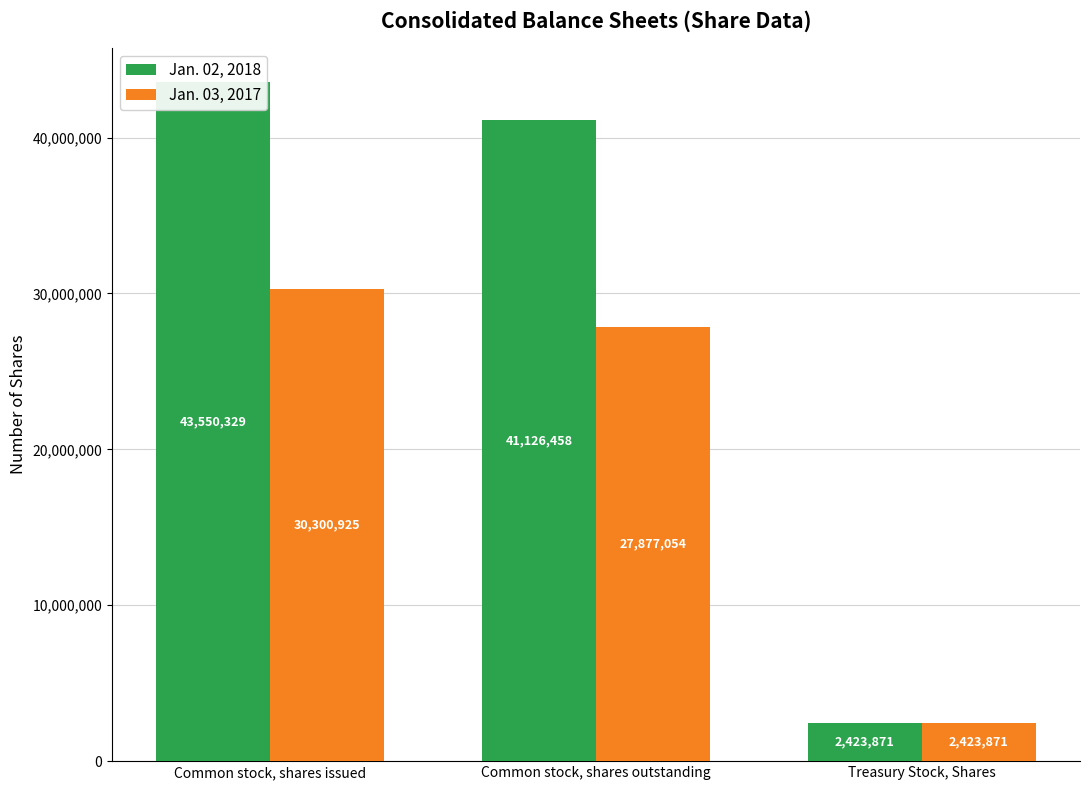

What is the difference between the maximum and minimum values in the Jan. 02, 2018 series?

41126458